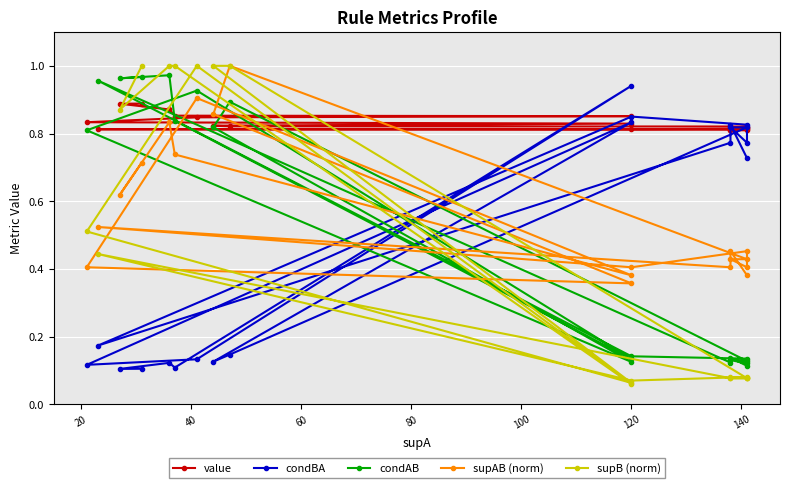

The condBA series shows 0.1 at 160. True or false?

False